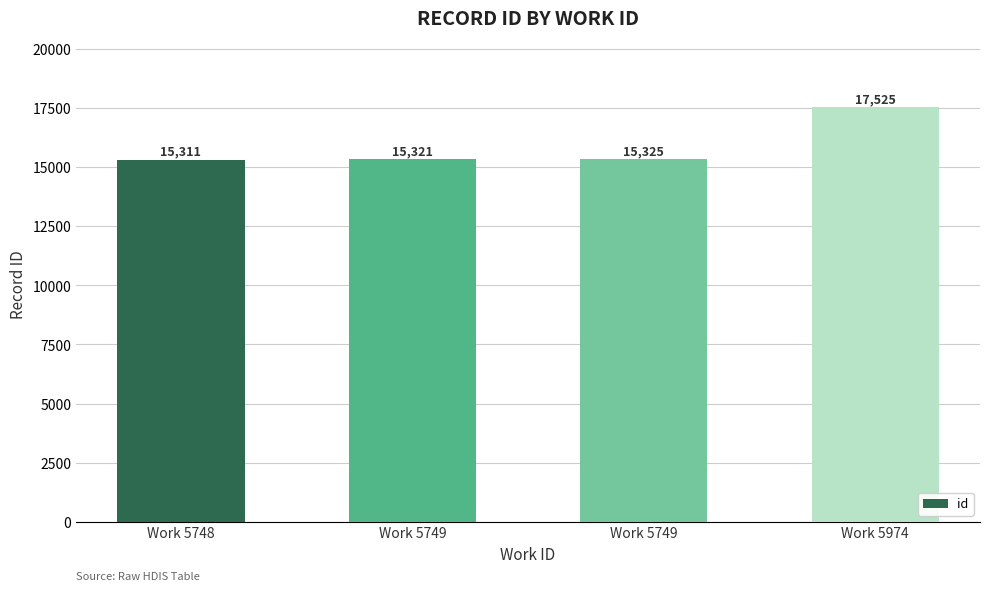

Count the number of categories in the chart.

4